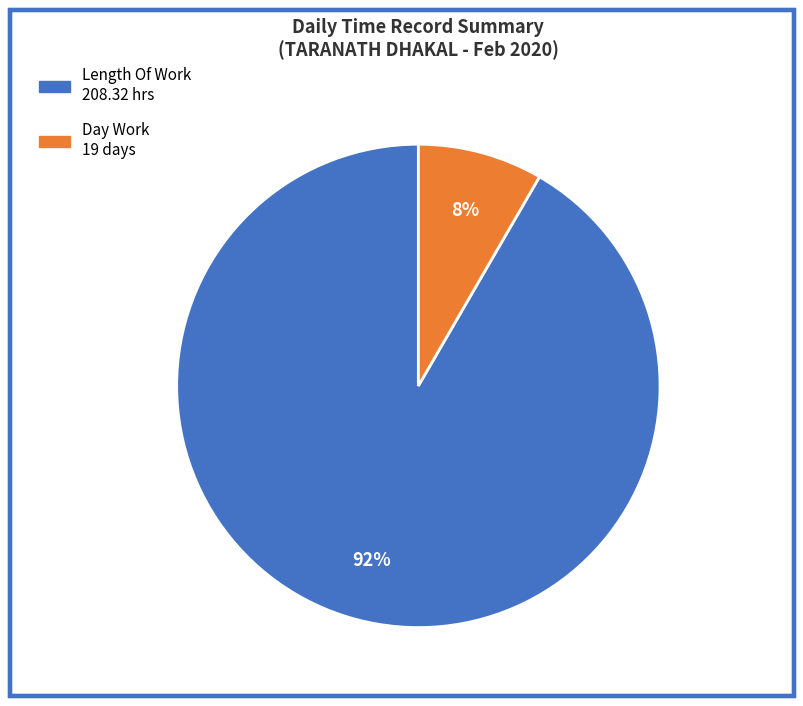

Which category has the smallest portion of the pie?

Day Work 19 days